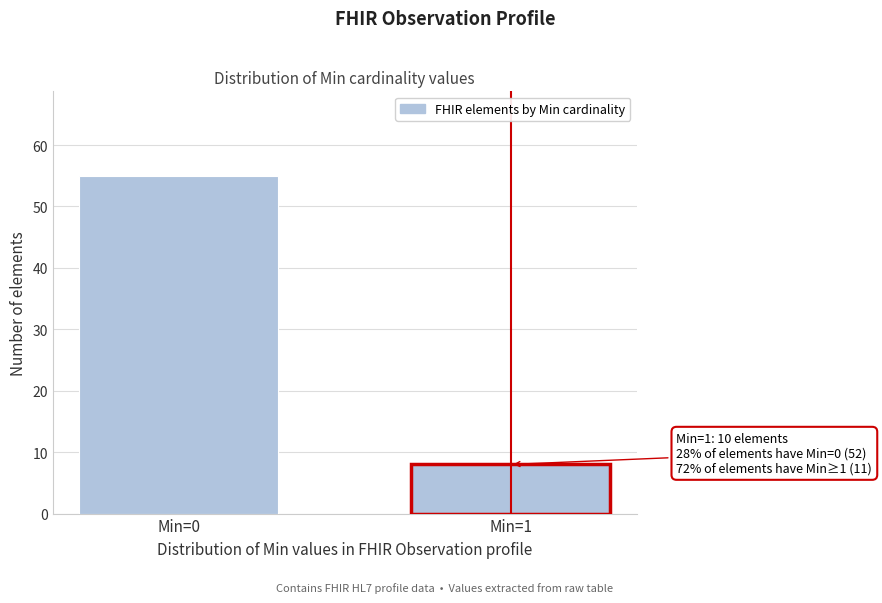

Reading left to right, what are all the values shown in this chart?

55	8